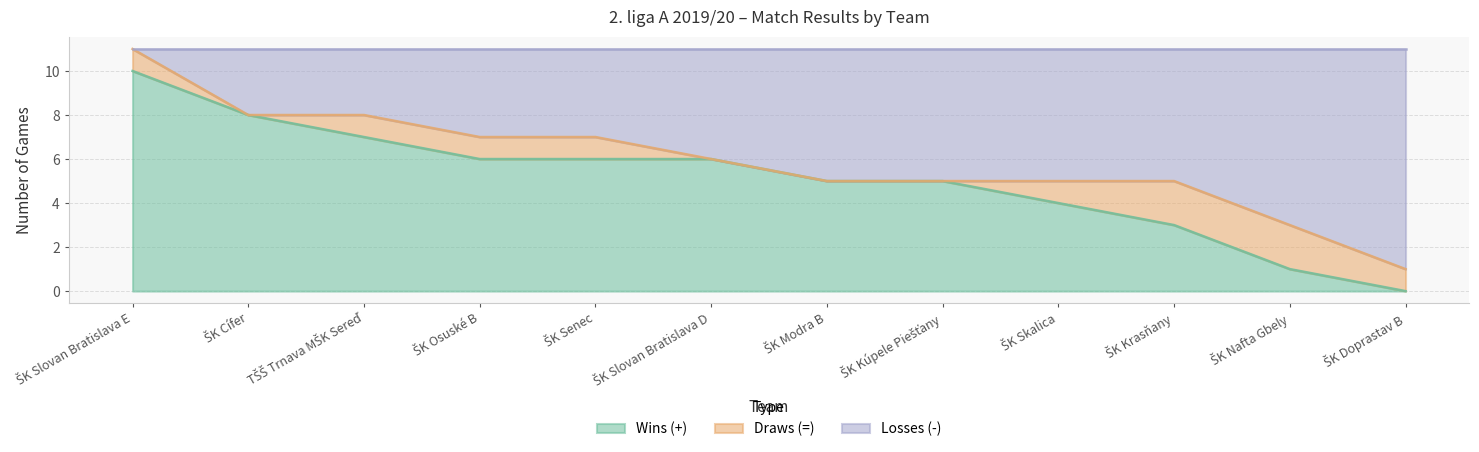

How many lines are shown in the chart?

3